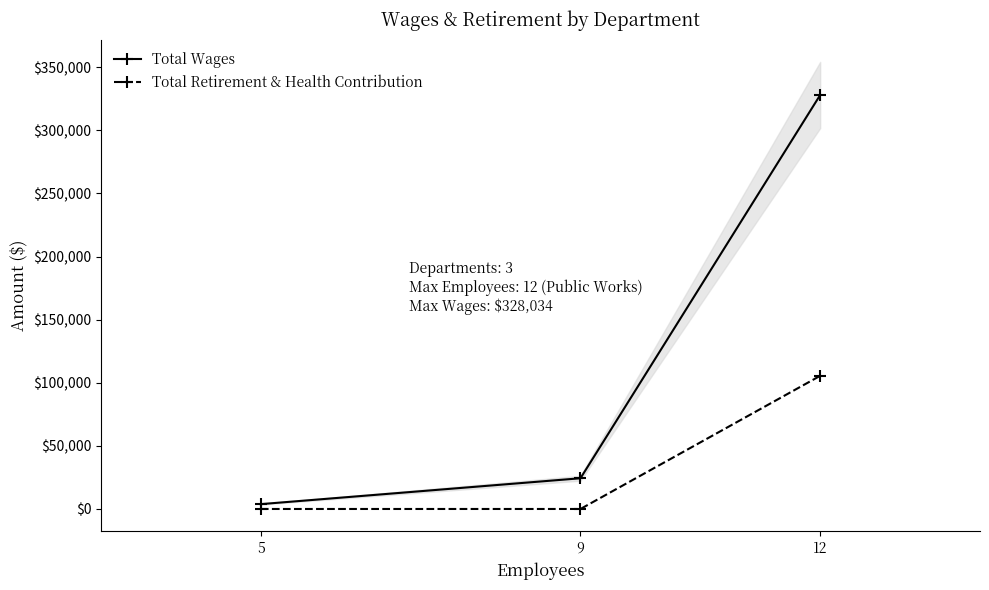

At 9, list the series in order from largest to smallest.

Total Wages, Total Retirement & Health Contribution